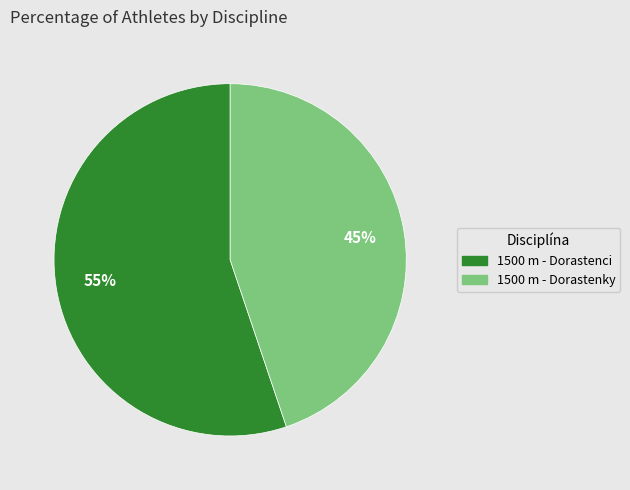

The 1500 m - Dorastenky slice represents 45% of the pie. True or false?

True